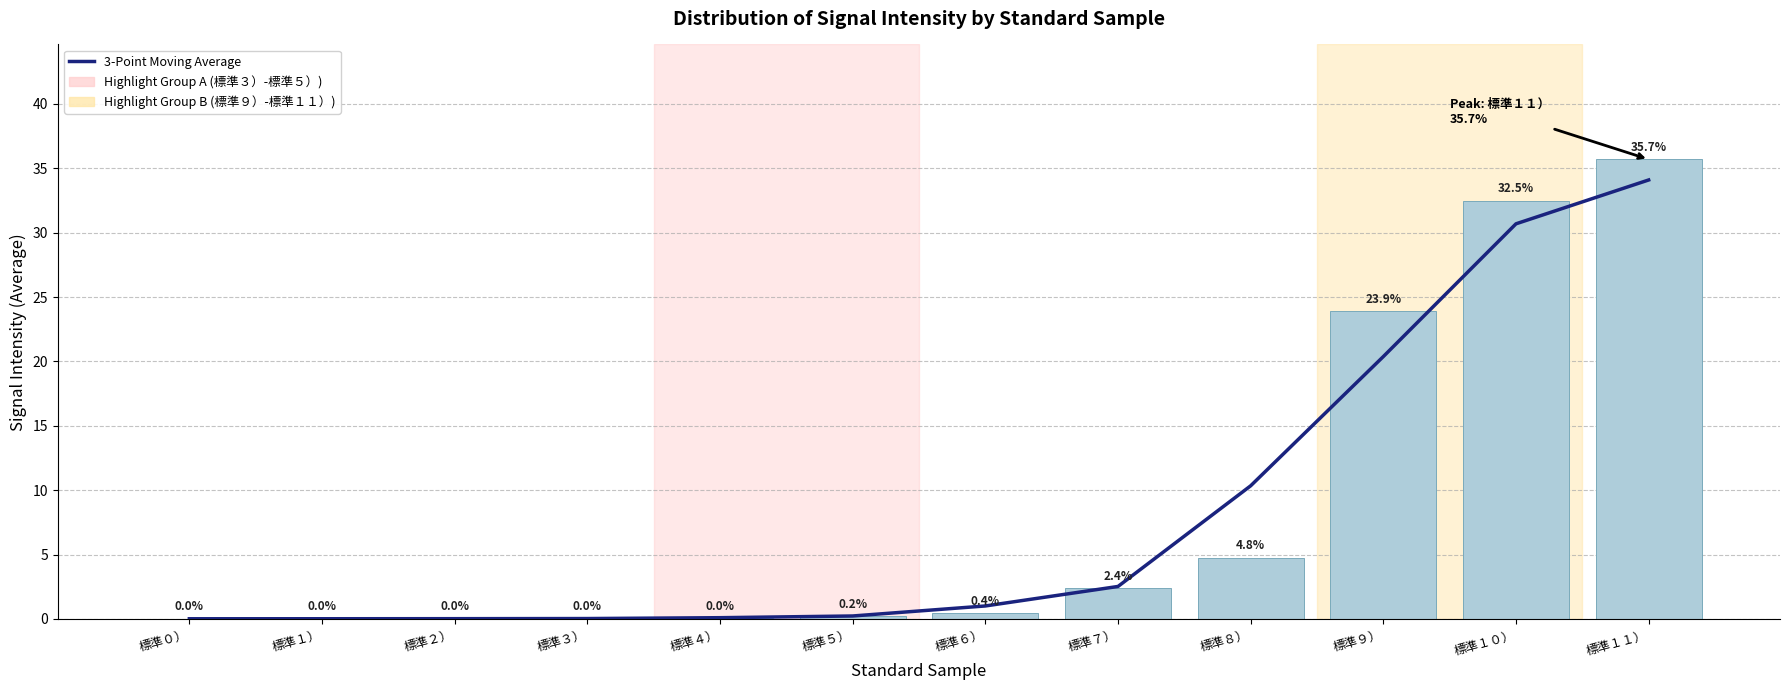

What is the sum of all Signal Intensity Average values?

100.0